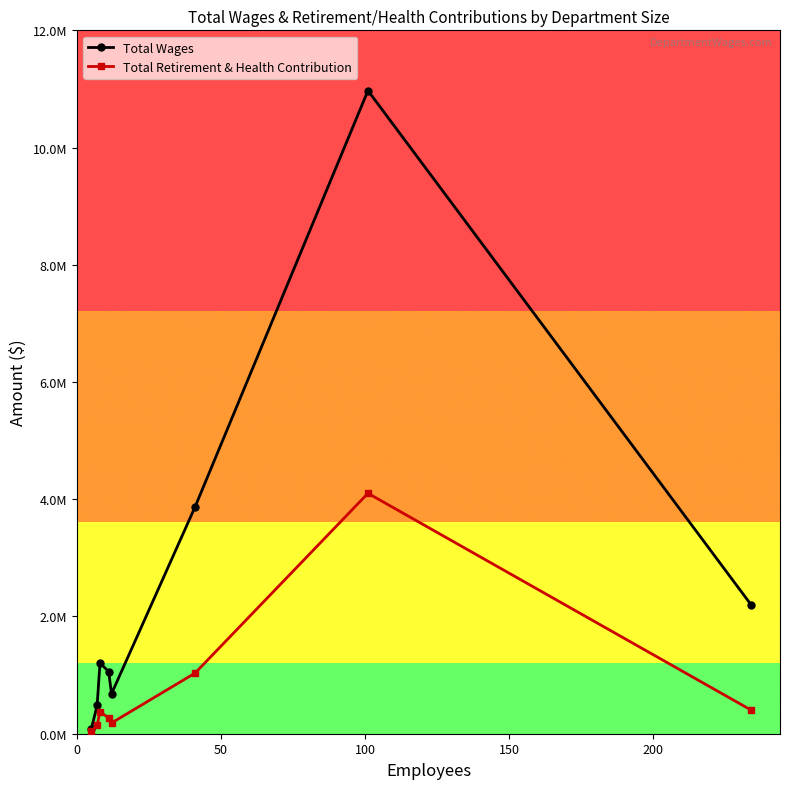

Does the chart have visible grid lines?

No